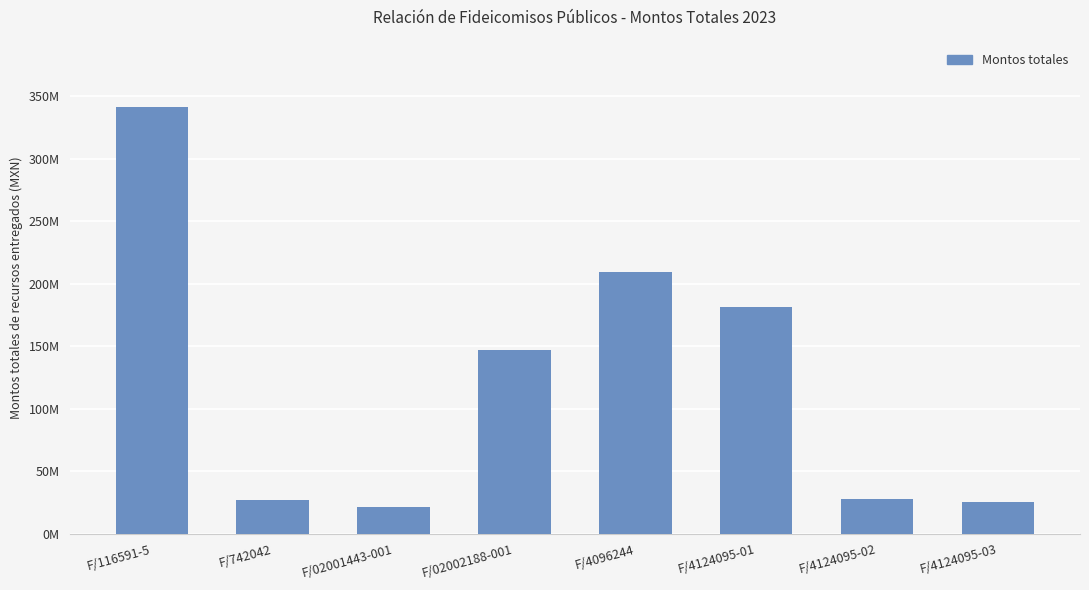

What is the minimum value shown in the chart?

21471647.3